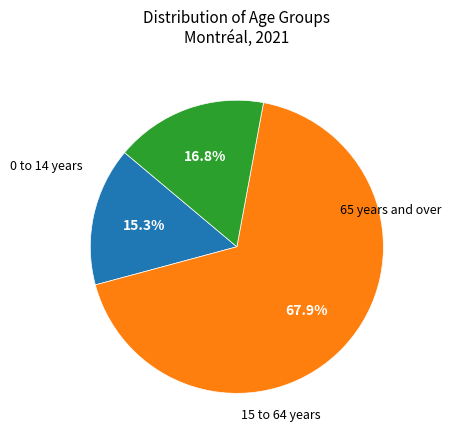

Which category has the smallest portion of the pie?

0 to 14 years